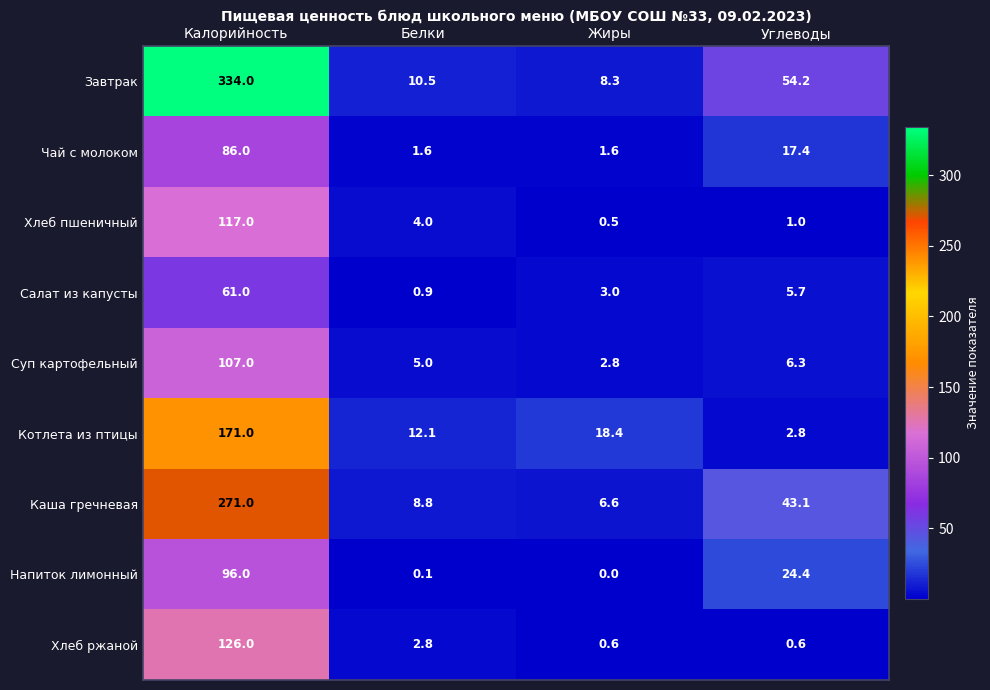

What is the sum of all Чай с молоком values?

106.6